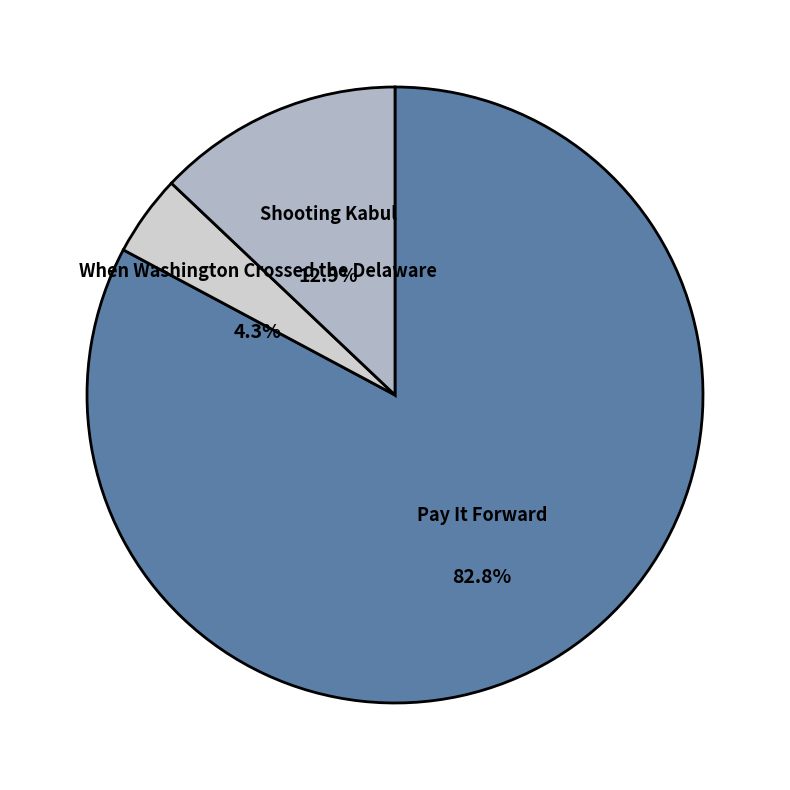

The When Washington Crossed the Delaware slice represents 4% of the pie. True or false?

True